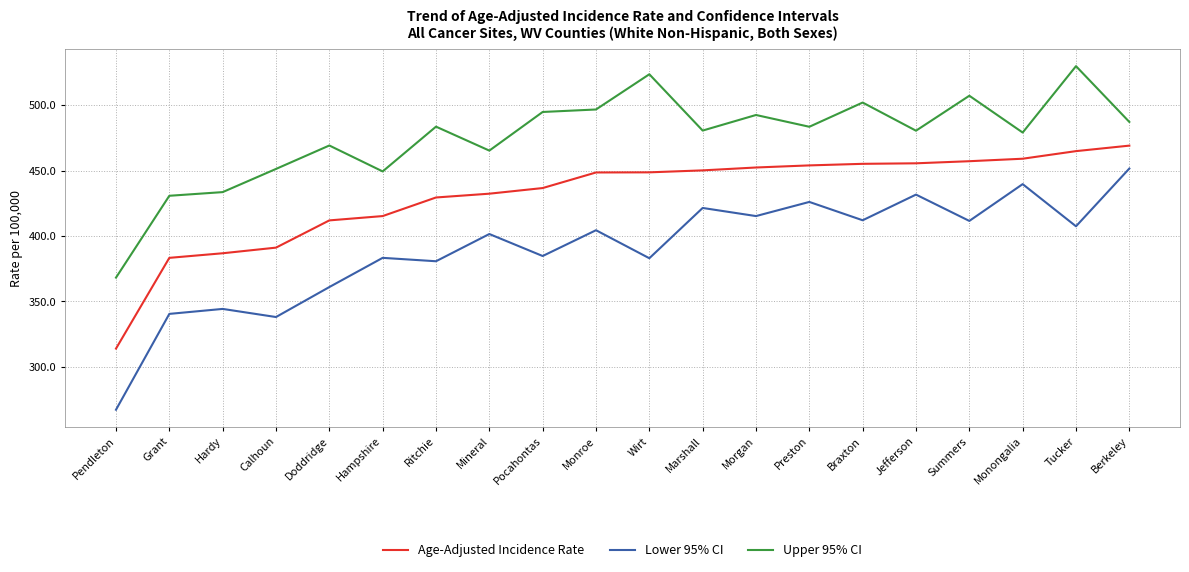

True or false: Age-Adjusted Incidence Rate has a value of 131.3 at Monongalia.

False